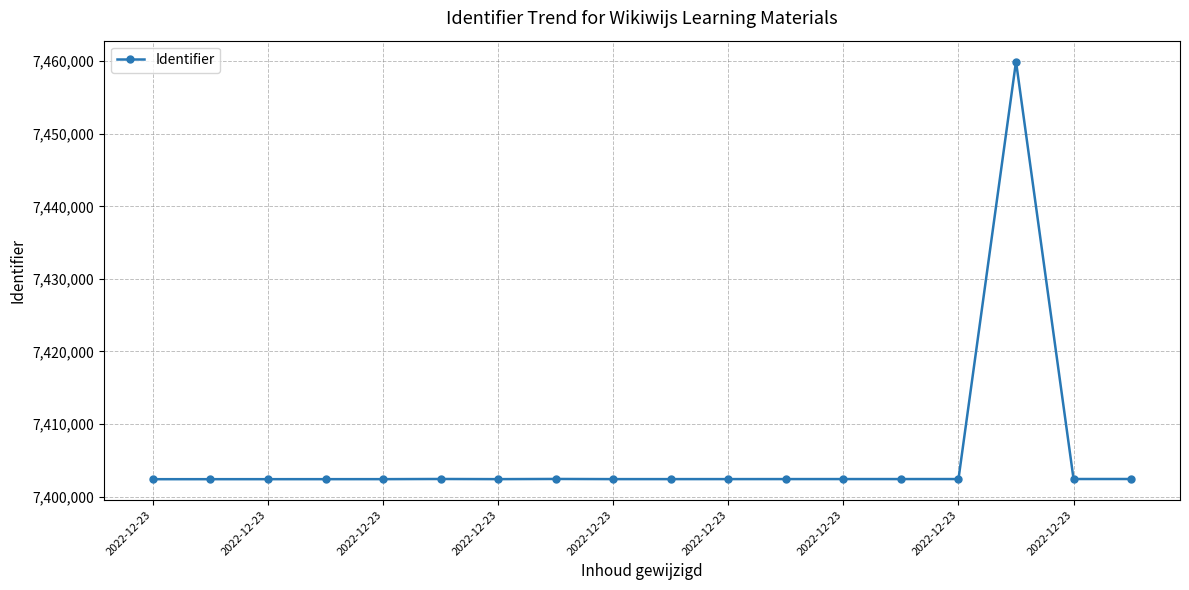

What is the difference between the maximum and minimum values?

57566